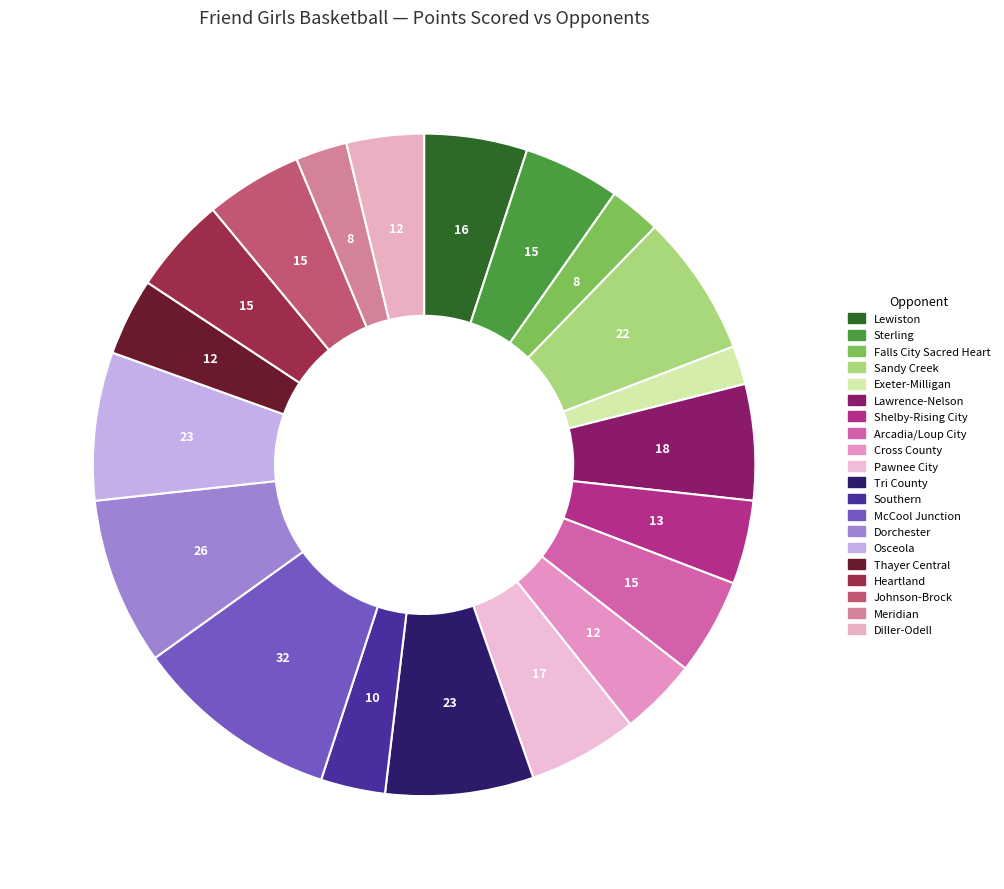

Is there a majority slice in this chart?

No